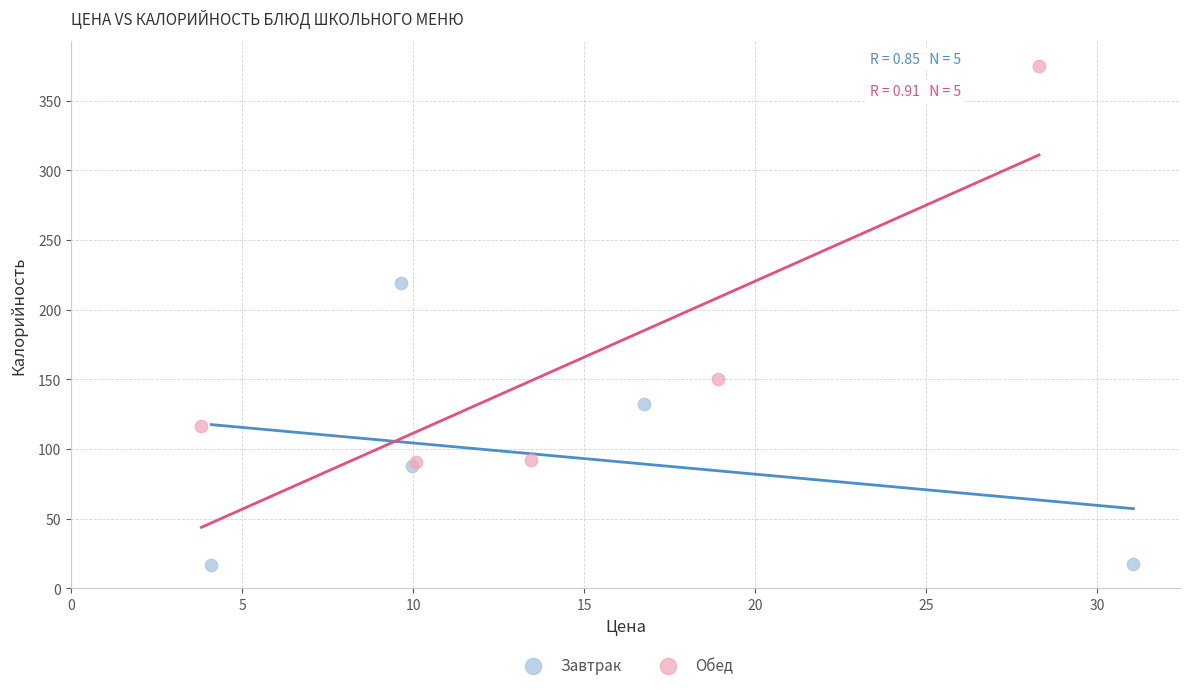

Which series reaches the minimum Y coordinate?

Завтрак